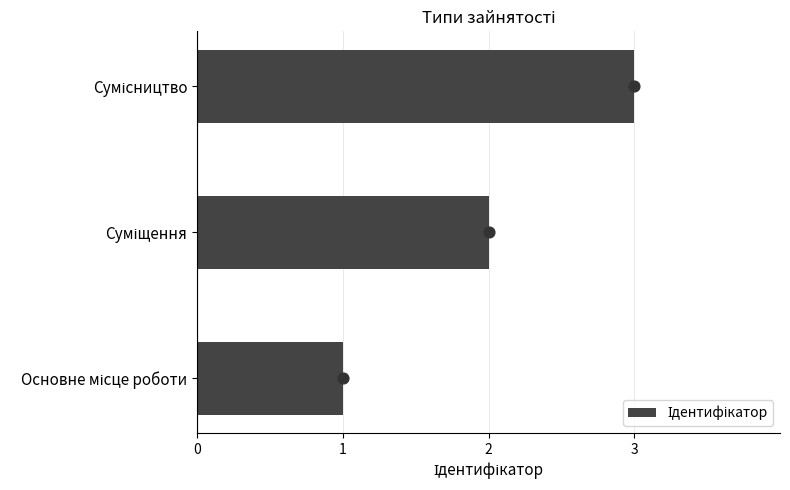

What is the change in value from Основне місце роботи to Суміщення?

+1